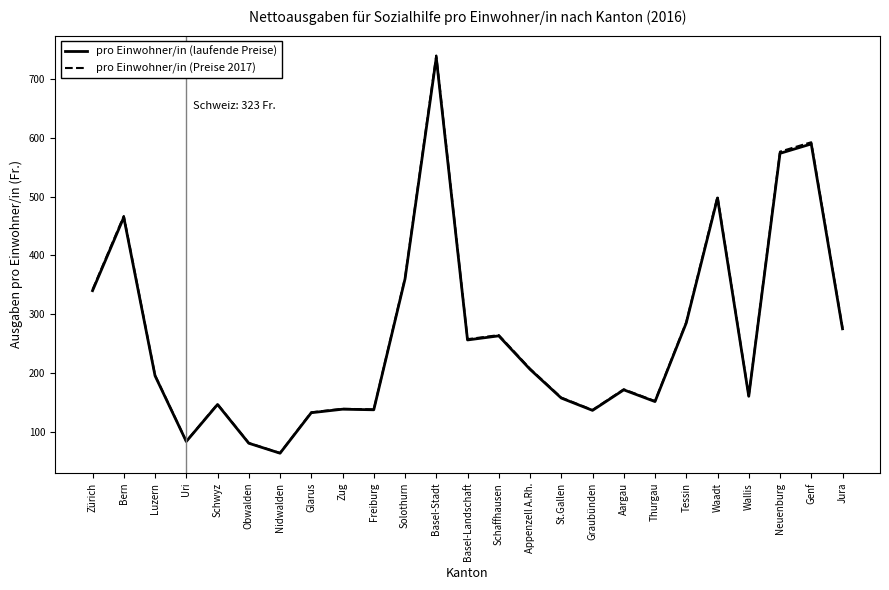

At how many categories does at least one series exceed 664?

1